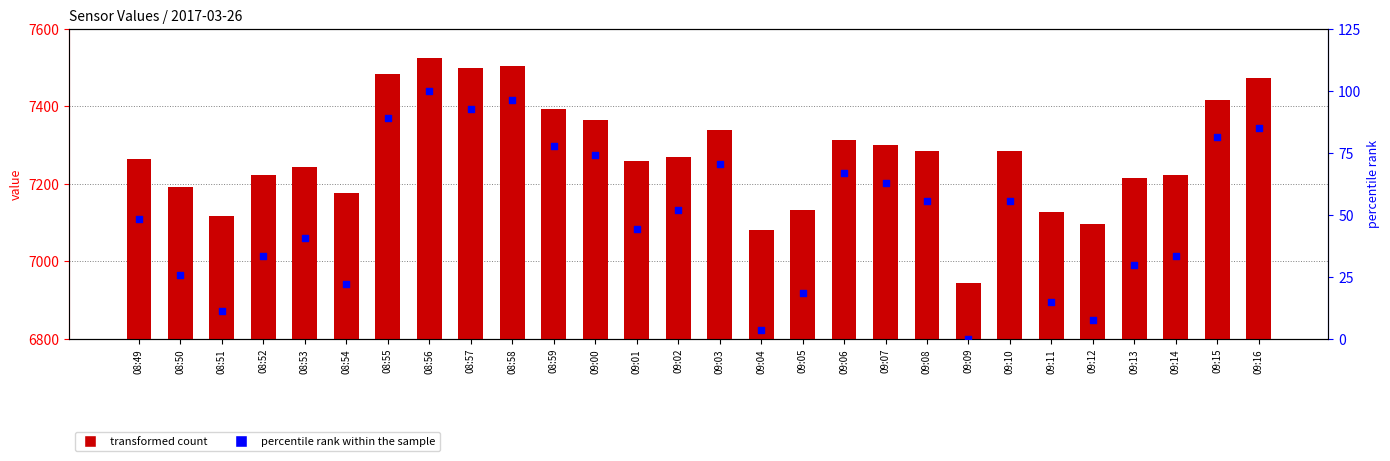

Which series reaches the minimum Y coordinate?

percentile rank within the sample